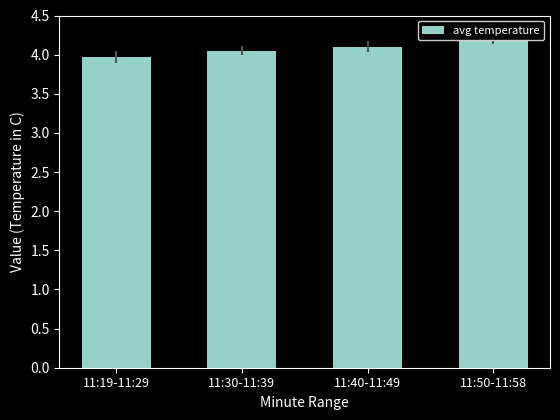

What is the difference between the second highest and minimum values?

0.1